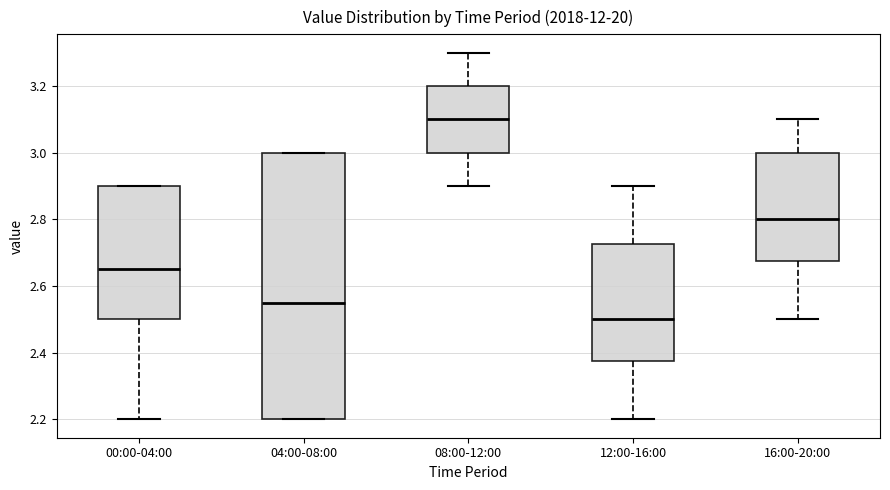

Which box's median line is the highest?

08:00-12:00